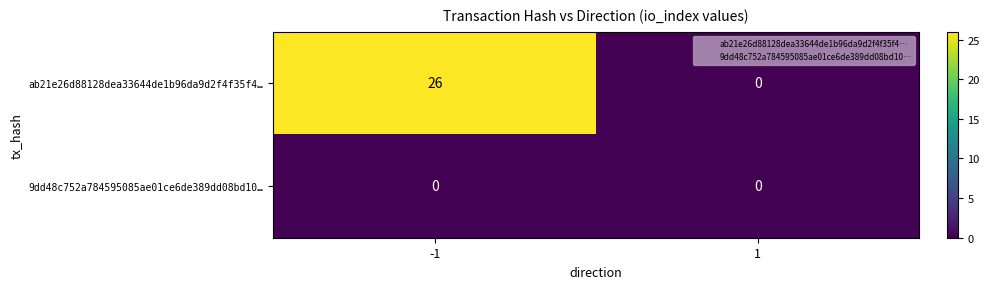

Which series changed the most between -1 and 1?

ab21e26d88128dea33644de1b96da9d2f4f35f4…